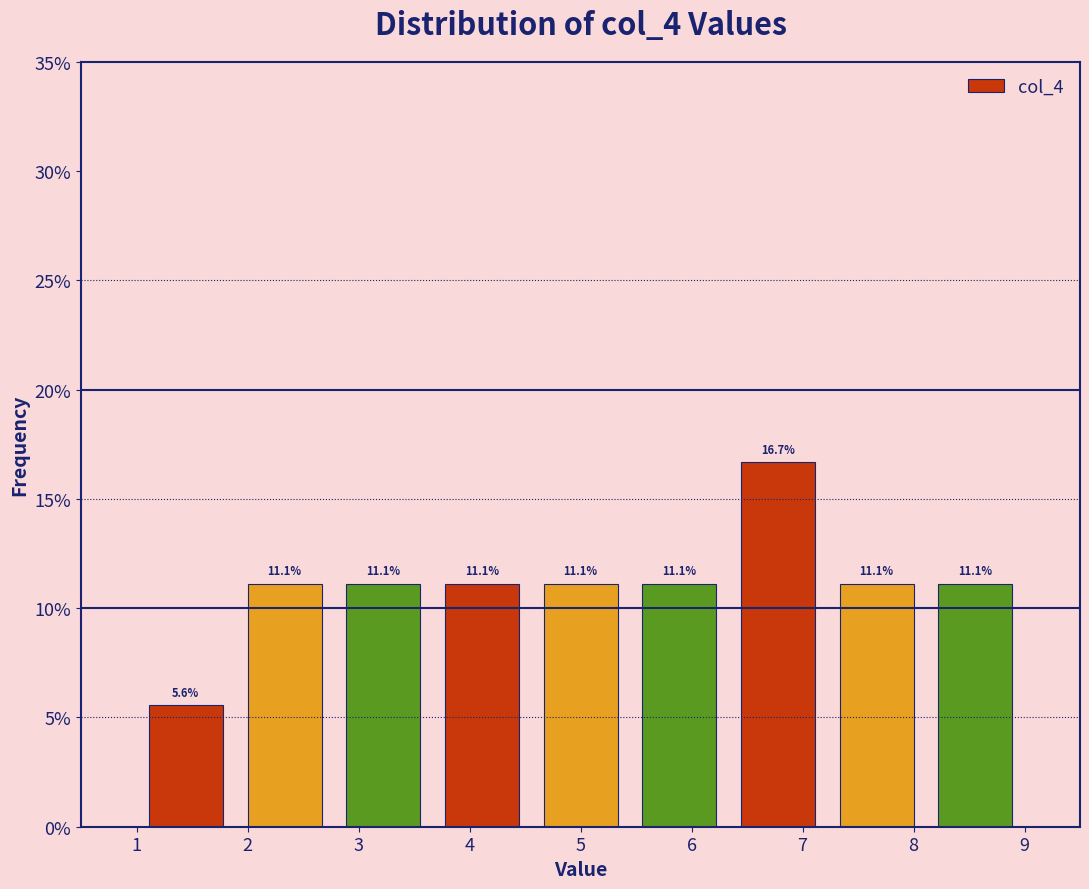

How tall is the bar that spans 6.3 to 7.2 on the x-axis? The bar edges are not printed on the chart, so give them approximately, as read against the axis.

16.7